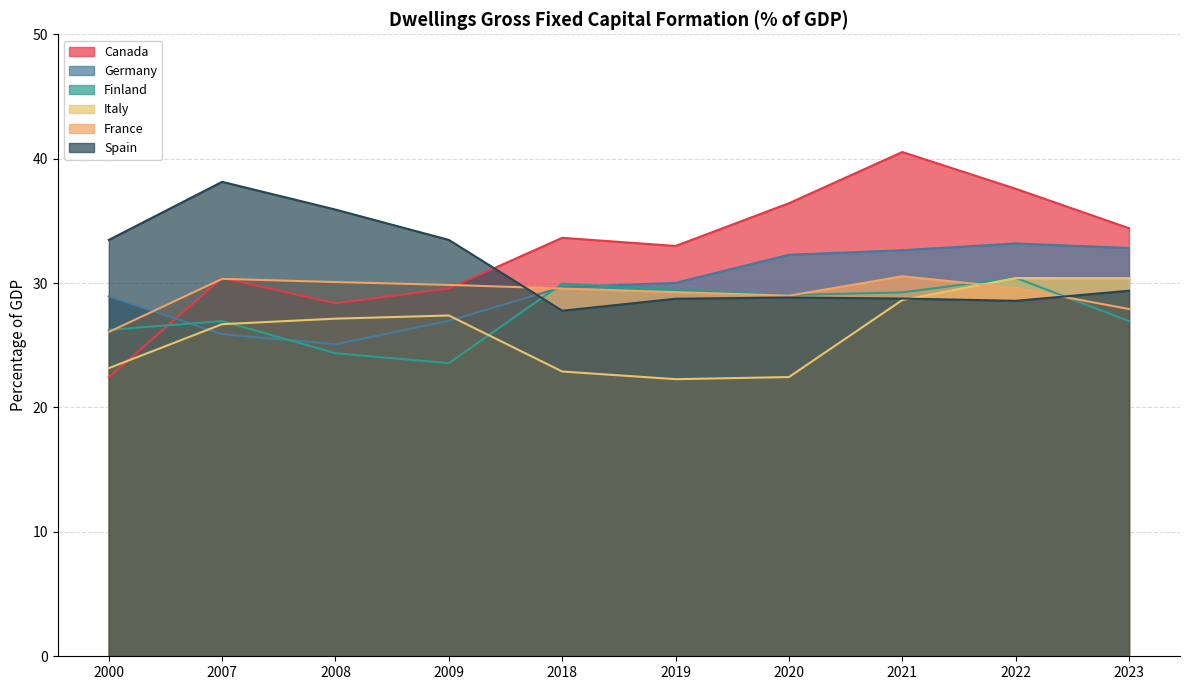

Which label corresponds to the largest value in the chart?

2021